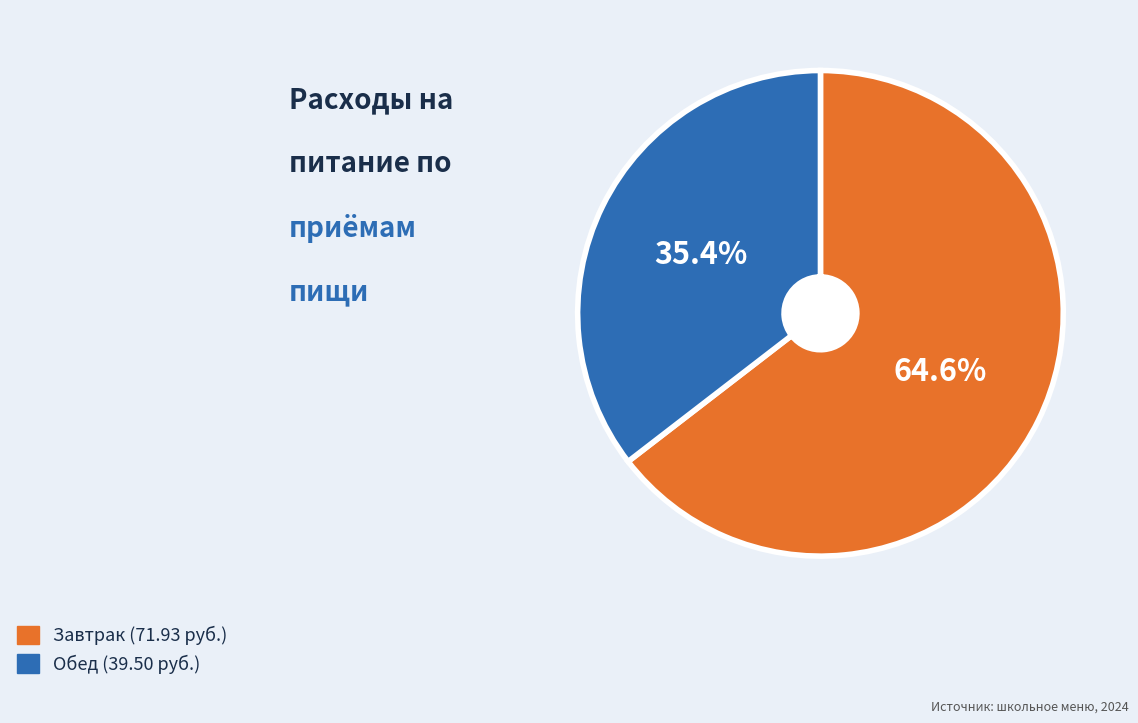

Is there a majority slice in this chart?

Yes